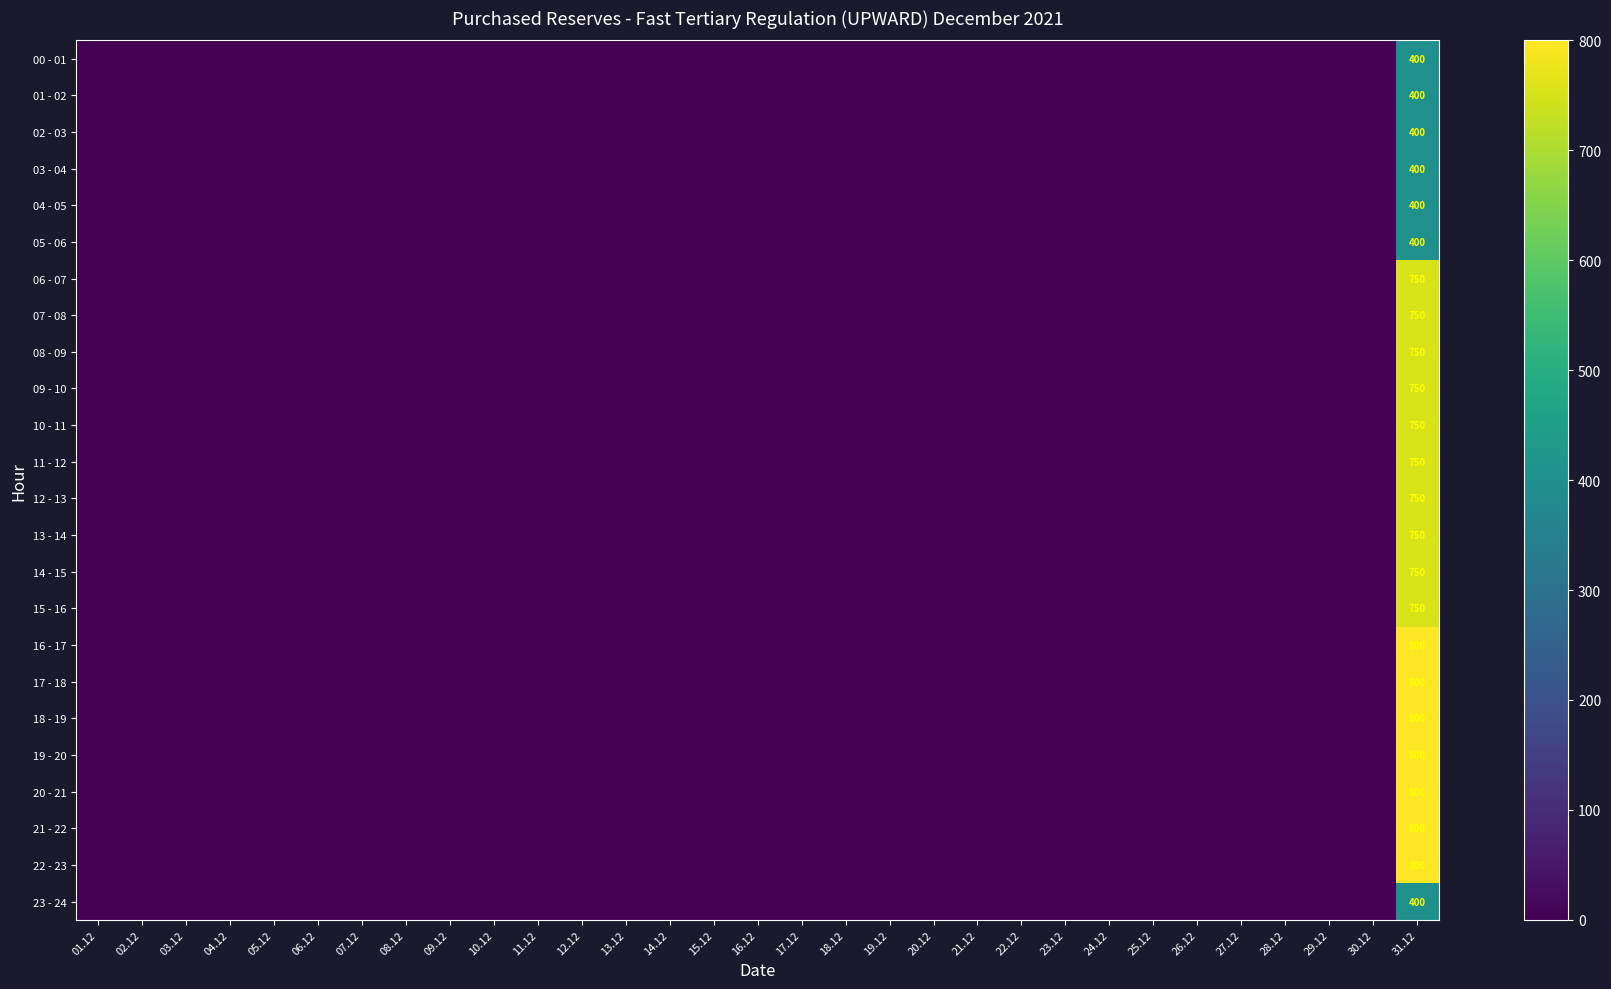

The 01 - 02 series shows 0 at 09.12. True or false?

True